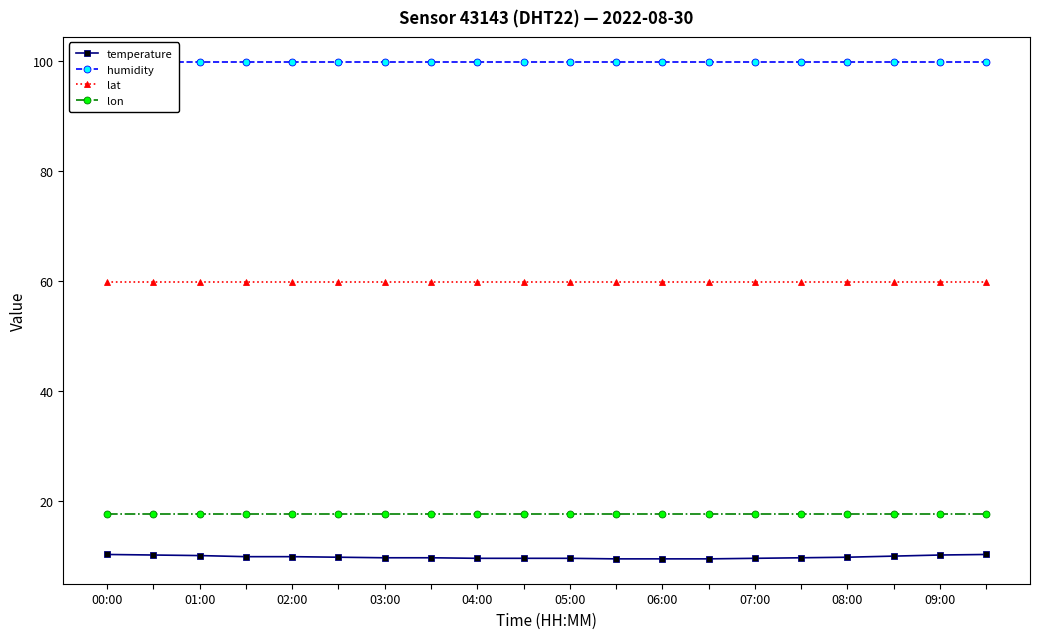

Which series has the widest spread of values?

temperature